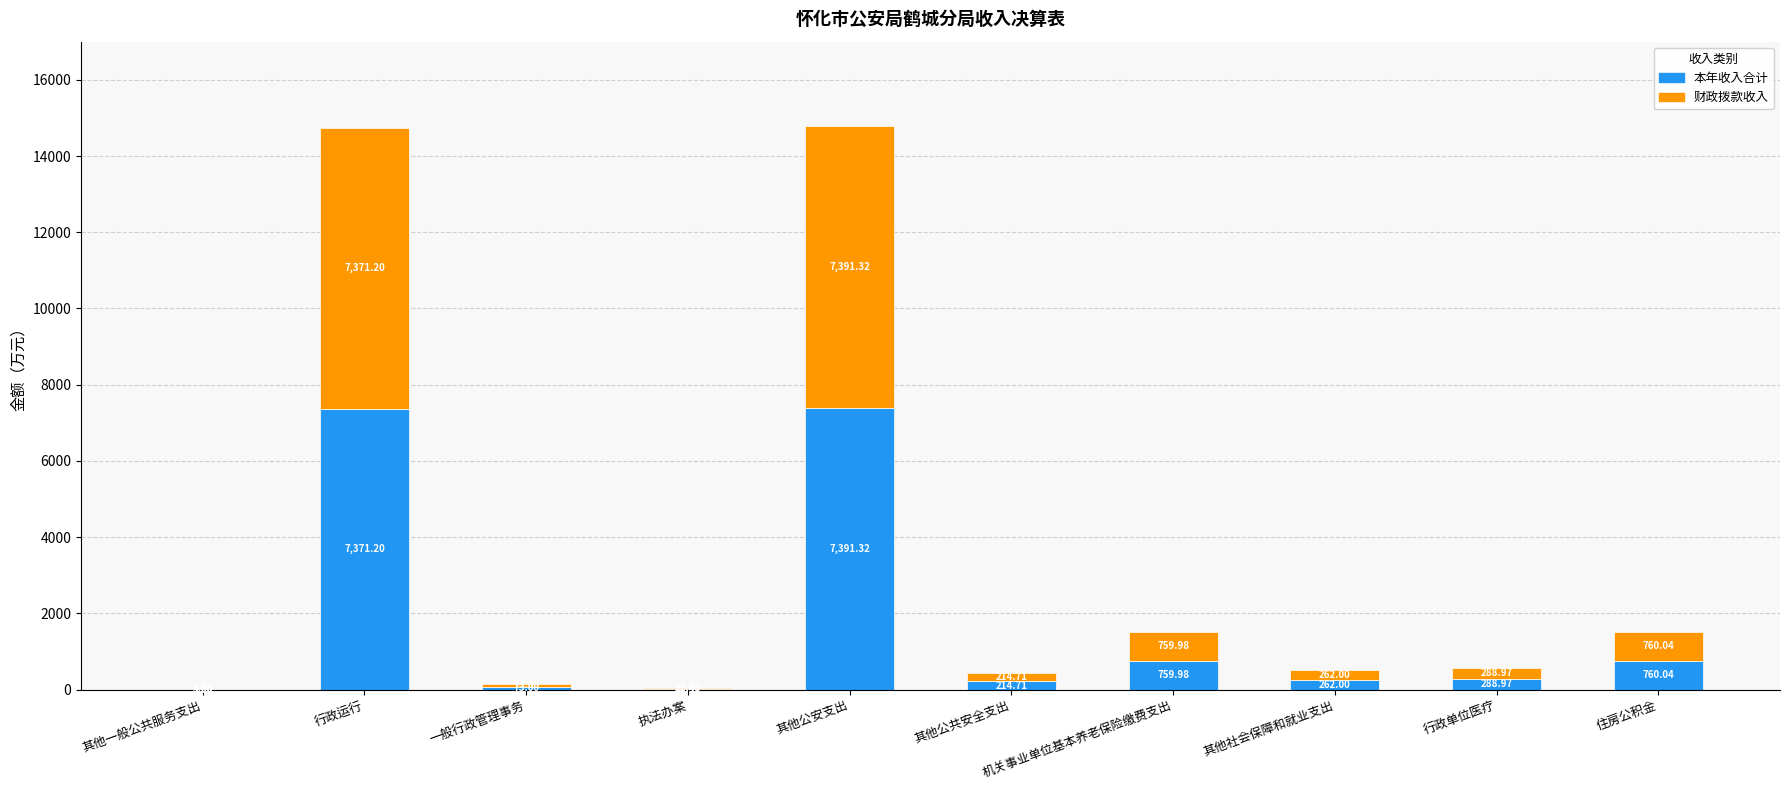

Count the number of data series in this chart.

2